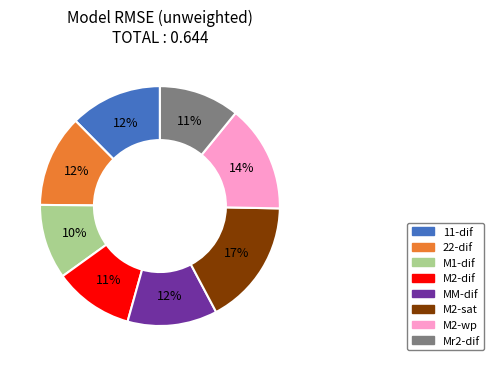

Is the sum of 11-dif and M1-dif greater than half?

No